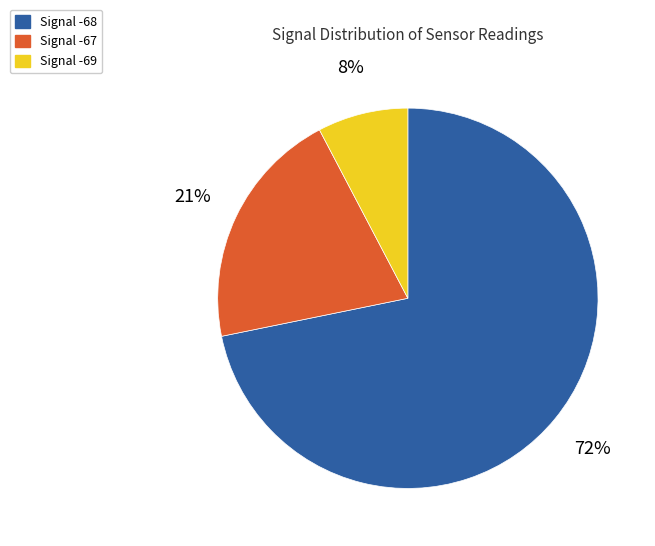

To the nearest percent, what is the average slice percentage?

33%